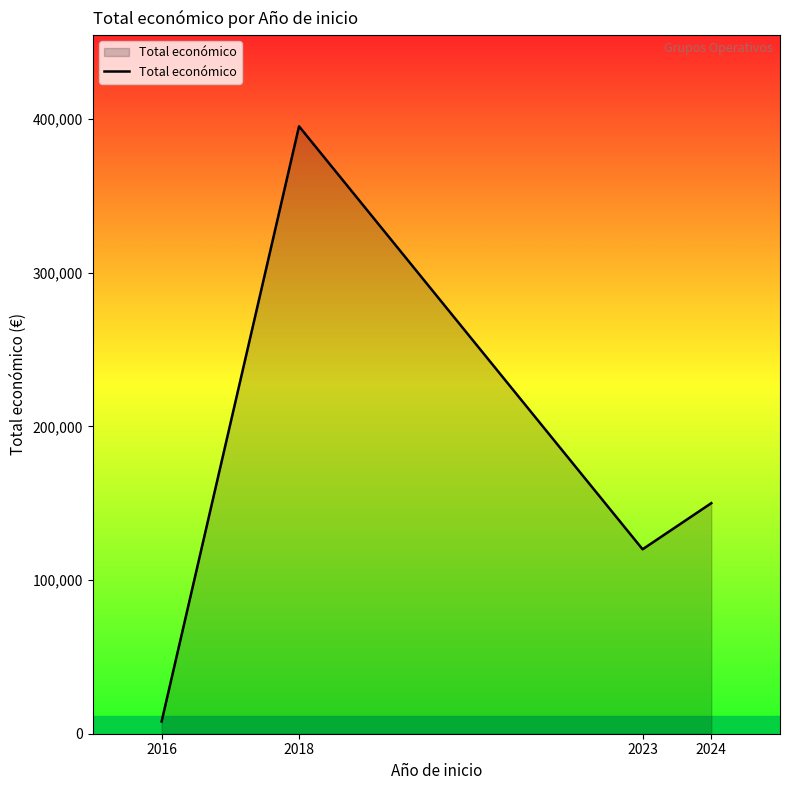

At which category does the data reach its first local peak?

2018